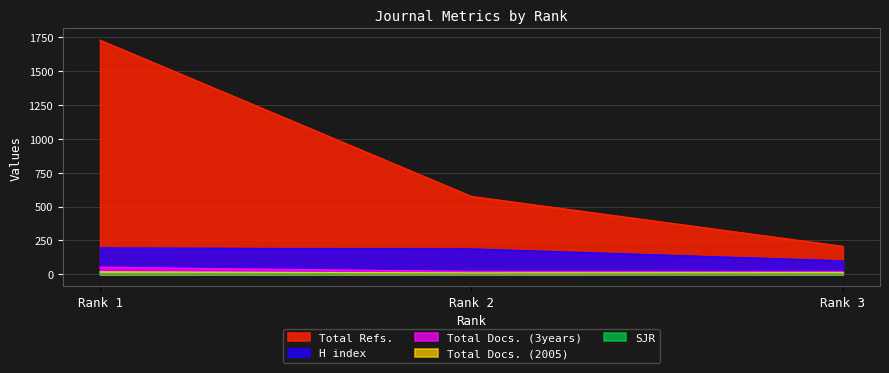

The value of Total Refs. at Rank 2 is 825. True or false?

False